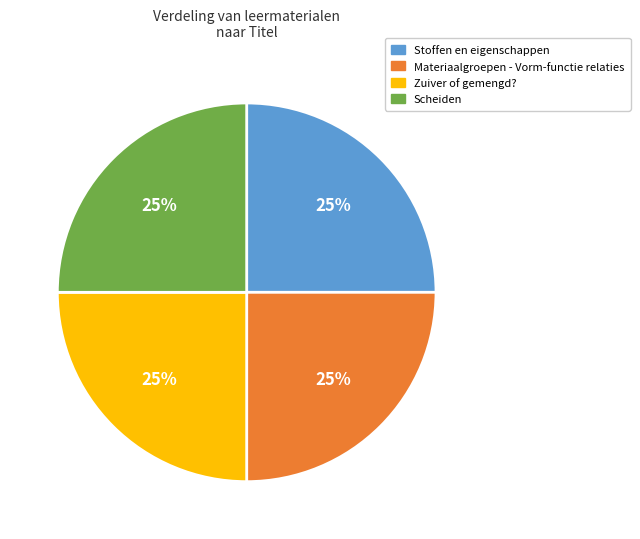

How many segments does this pie chart have?

4